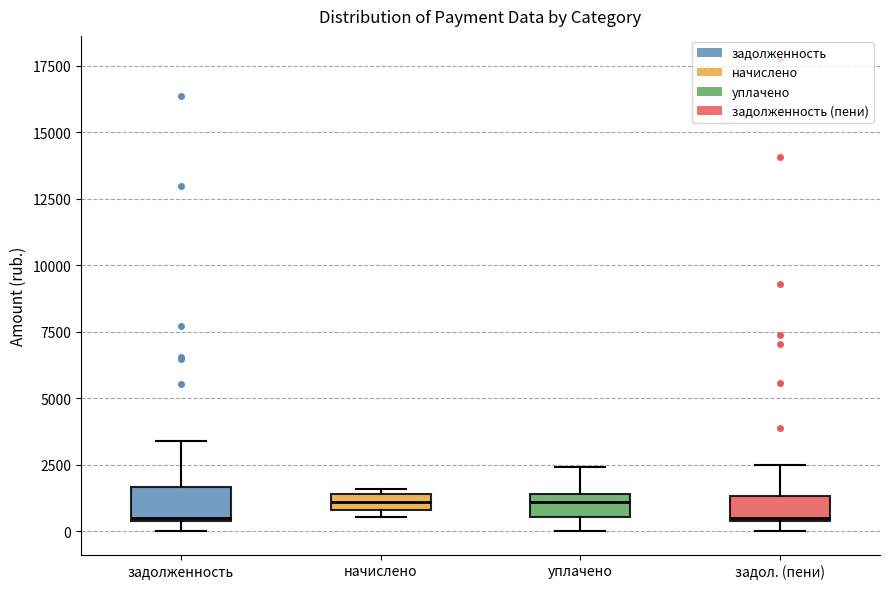

Where is the lower edge of the box for начислено on the y-axis? The values are not printed on the chart, so give them approximately, as read against the axis.

1000